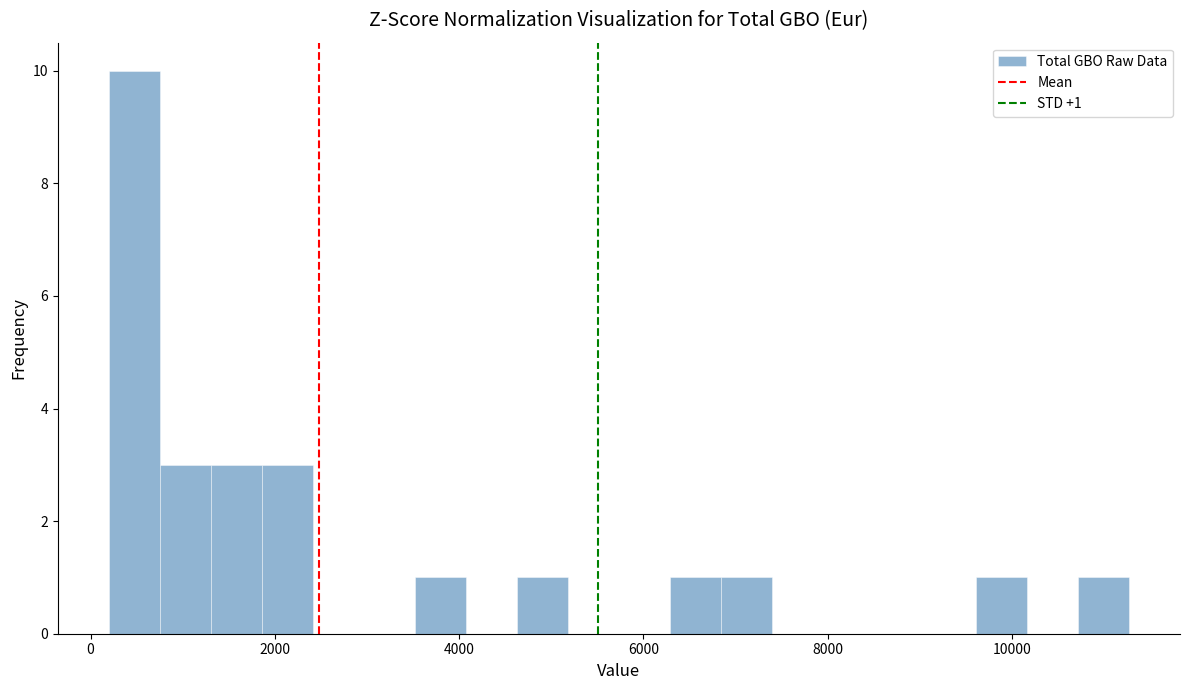

Read against the x-axis, roughly where is the centre of the tallest bar?

400